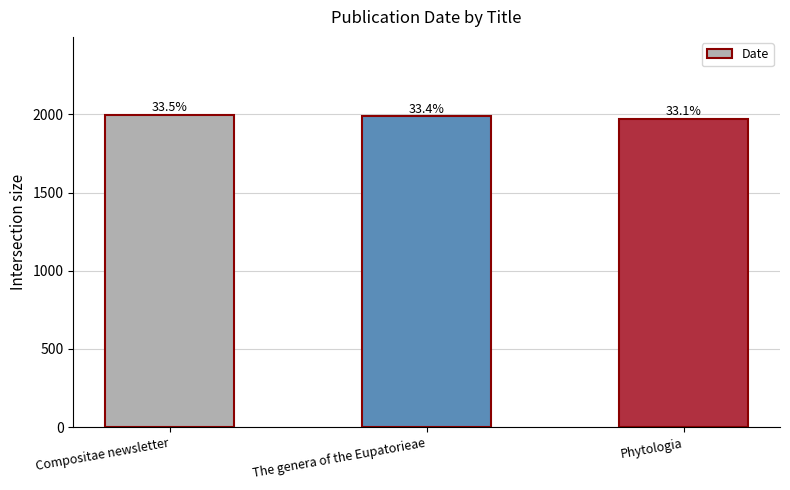

What is the change in value from The genera of the Eupatorieae to Phytologia?

-15